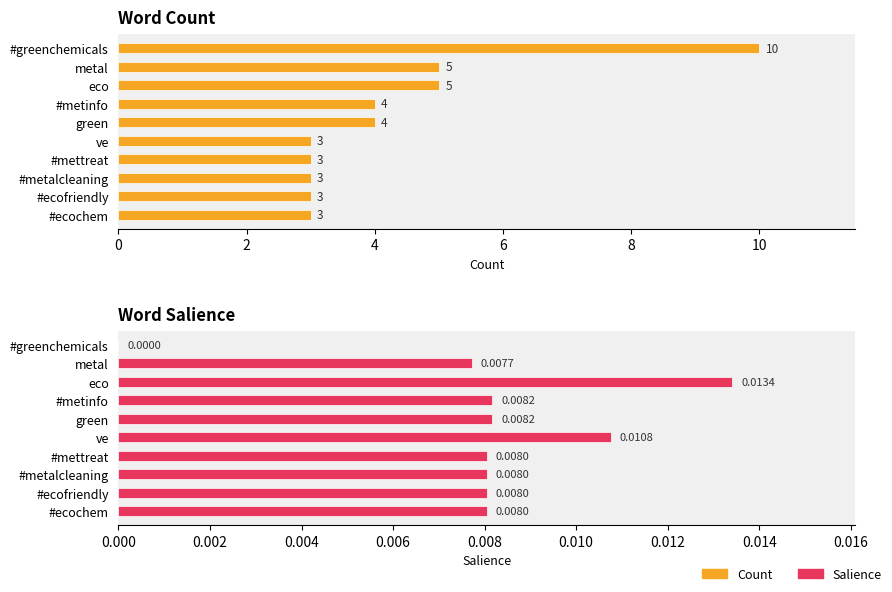

The value of Salience at 10 is 0.0. True or false?

True